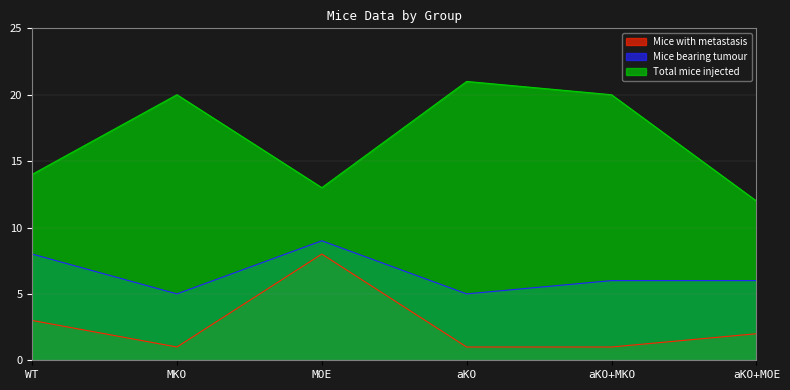

True or false: Mice bearing tumour has a value of 3 at aKO+MKO.

False